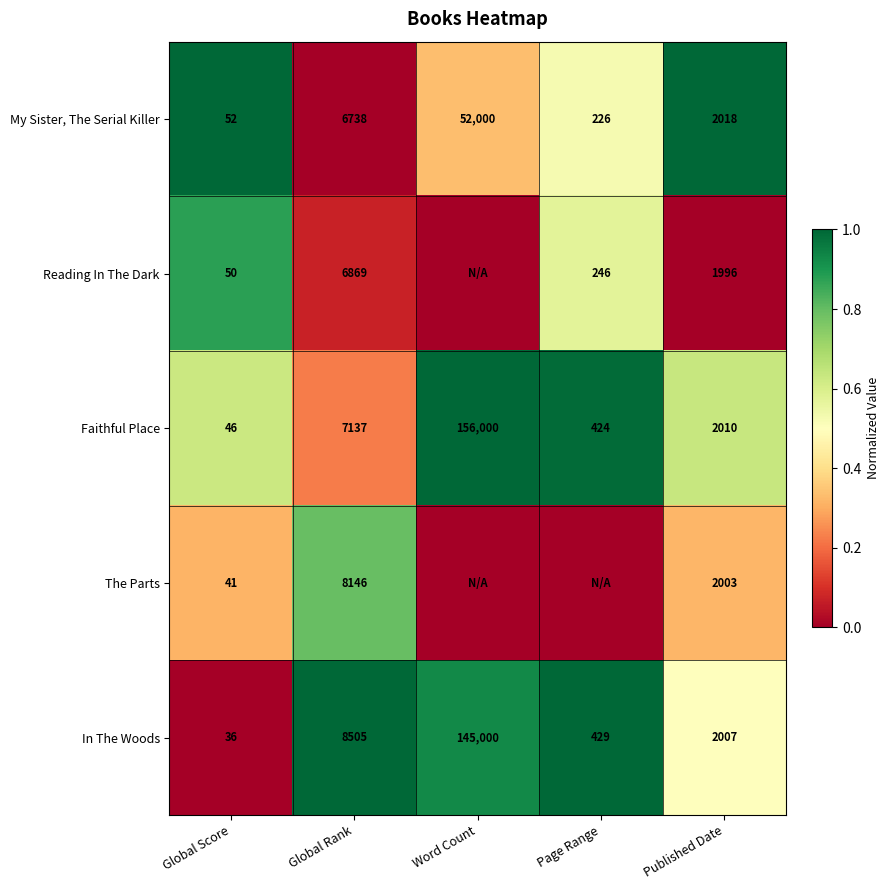

At Published Date, list the series in order from largest to smallest.

My Sister, The Serial Killer, Faithful Place, In The Woods, The Parts, Reading In The Dark